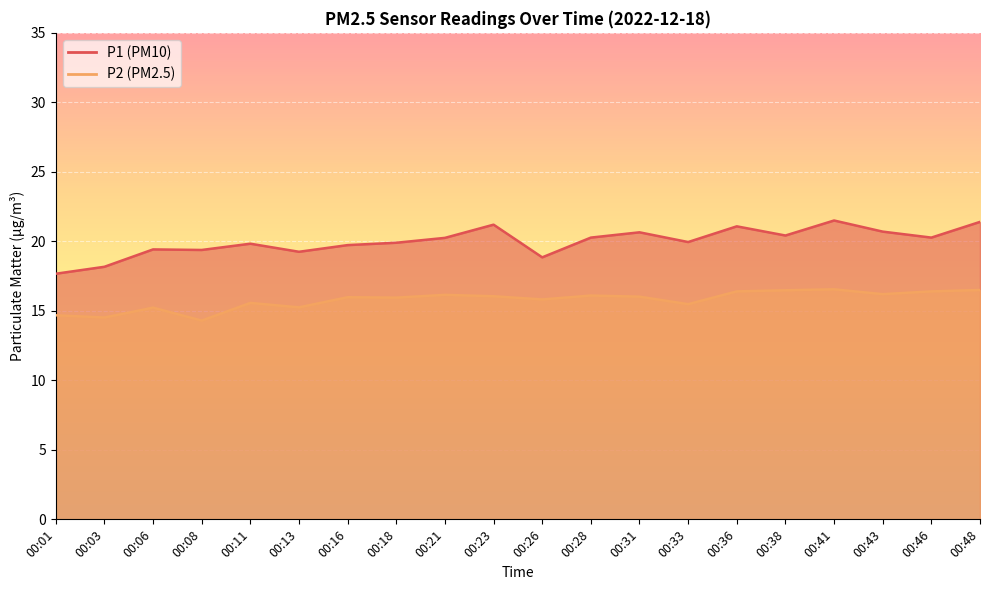

What is the difference between the maximum and second lowest values in the P2 series?

2.0